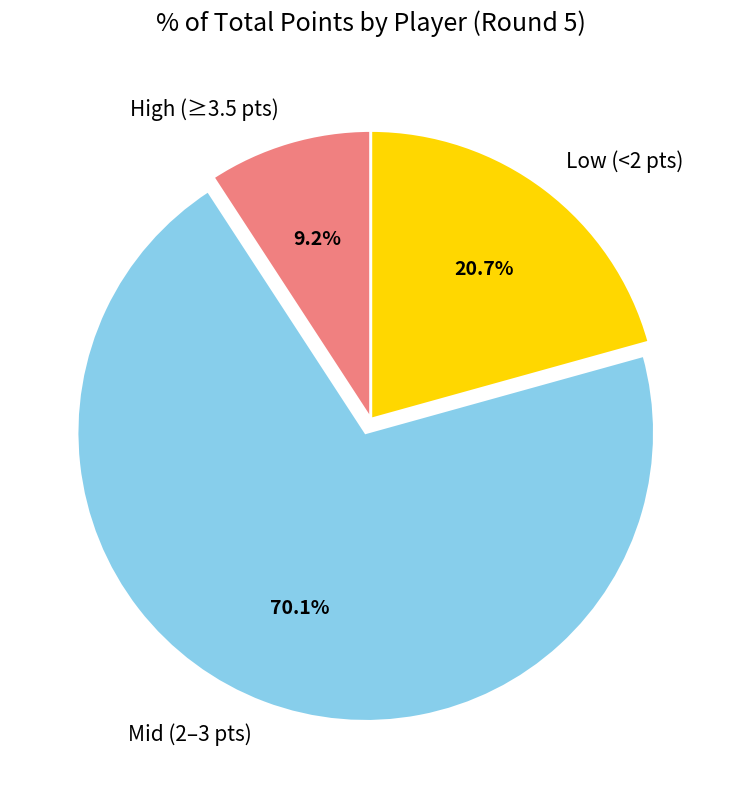

What is the ratio of the value at Mid (2–3 pts) to the value at Low (<2 pts)?

3.4